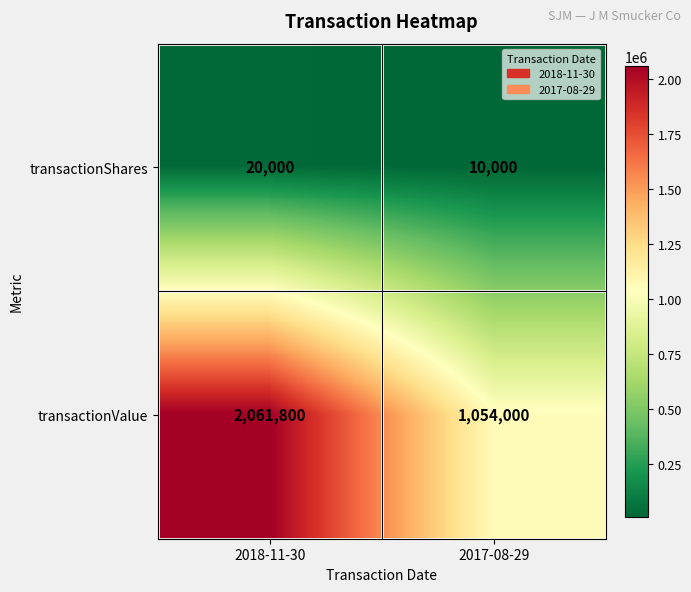

Count the number of data series in this chart.

2